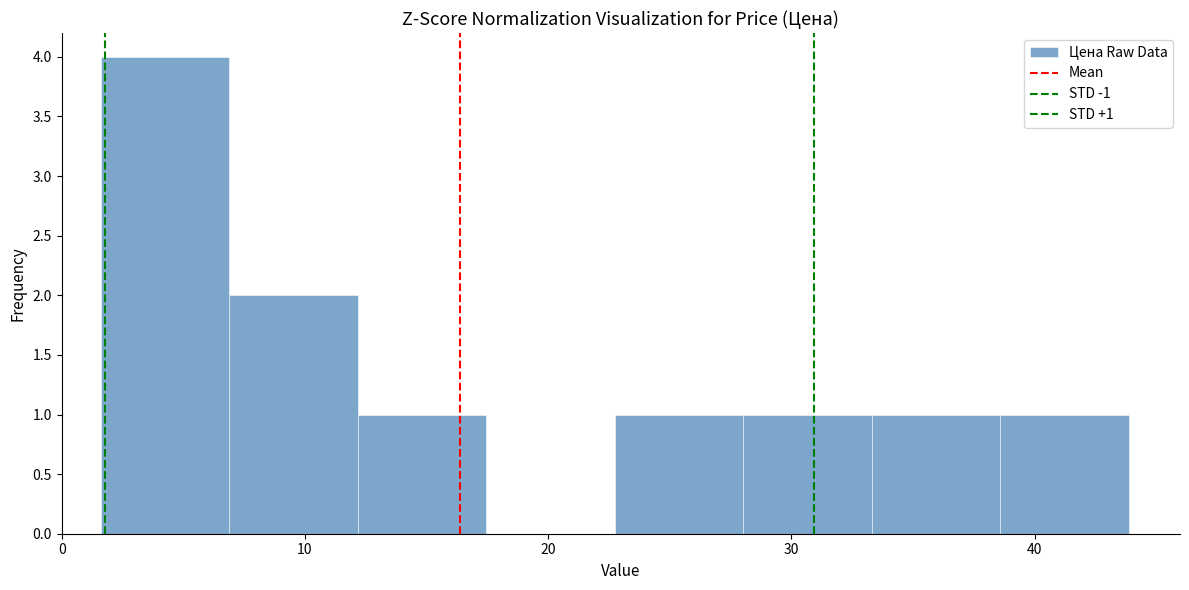

Over which range of the x-axis is the bar tallest?

2 to 7